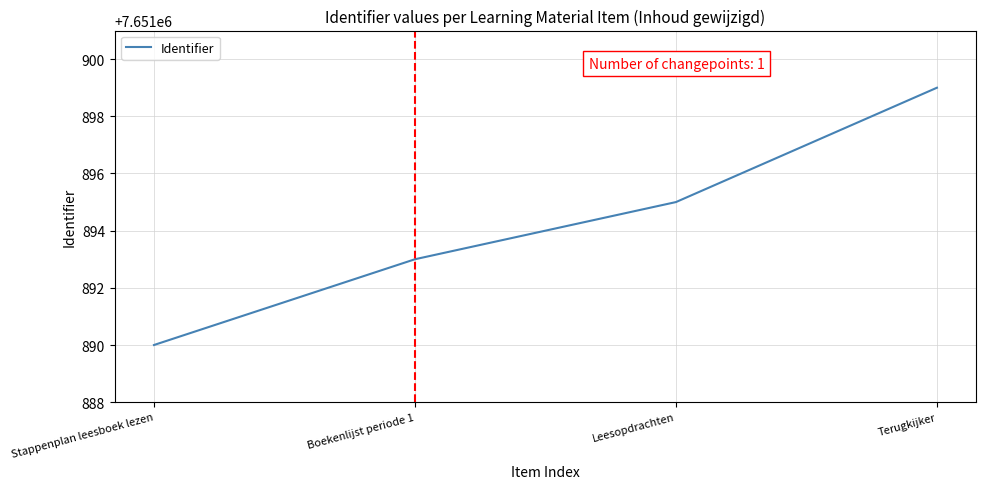

Rank the categories by value from highest to lowest.

Terugkijker, Leesopdrachten, Boekenlijst periode 1, Stappenplan leesboek lezen